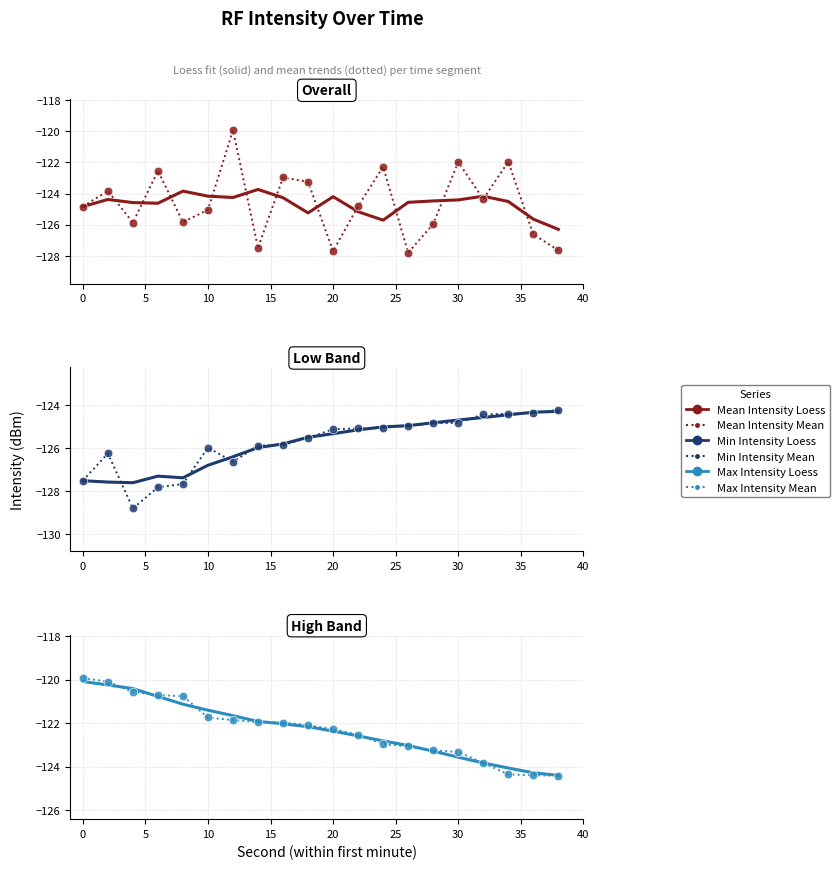

At how many categories does at least one series exceed -121?

6